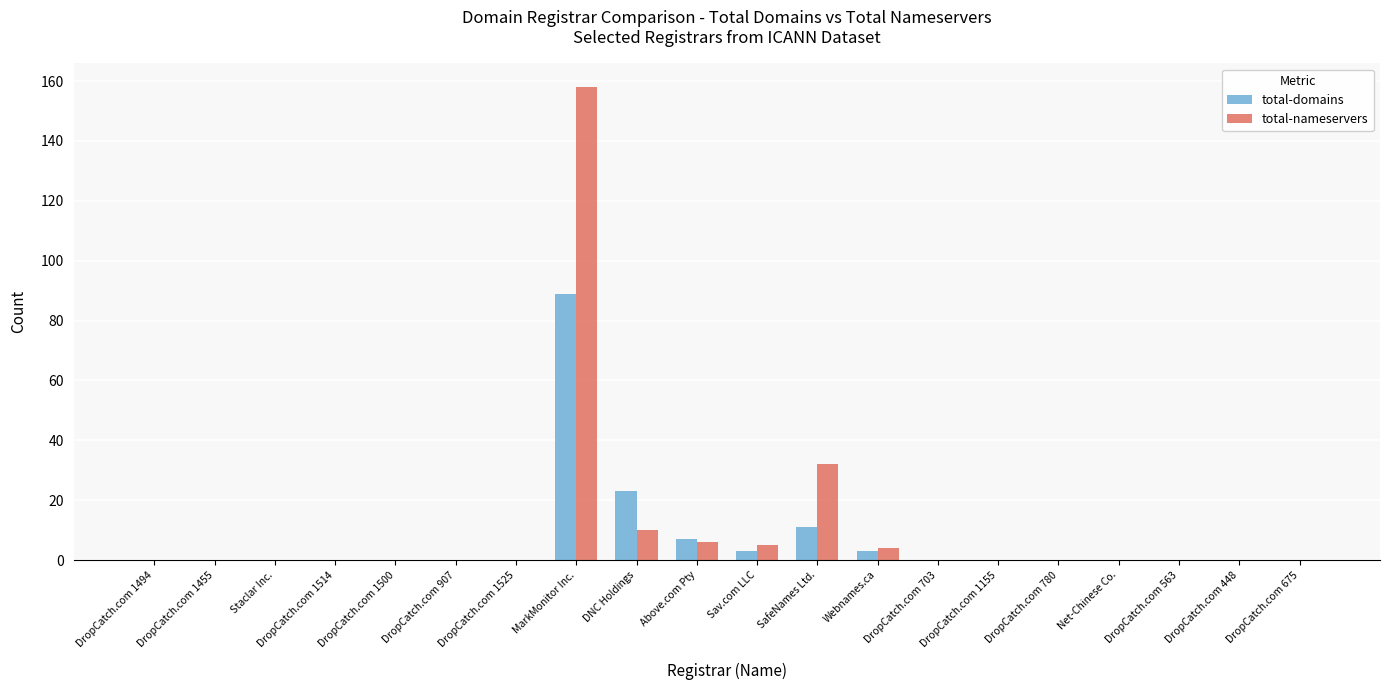

Where is total-nameservers nearest to the value 79?

SafeNames Ltd.